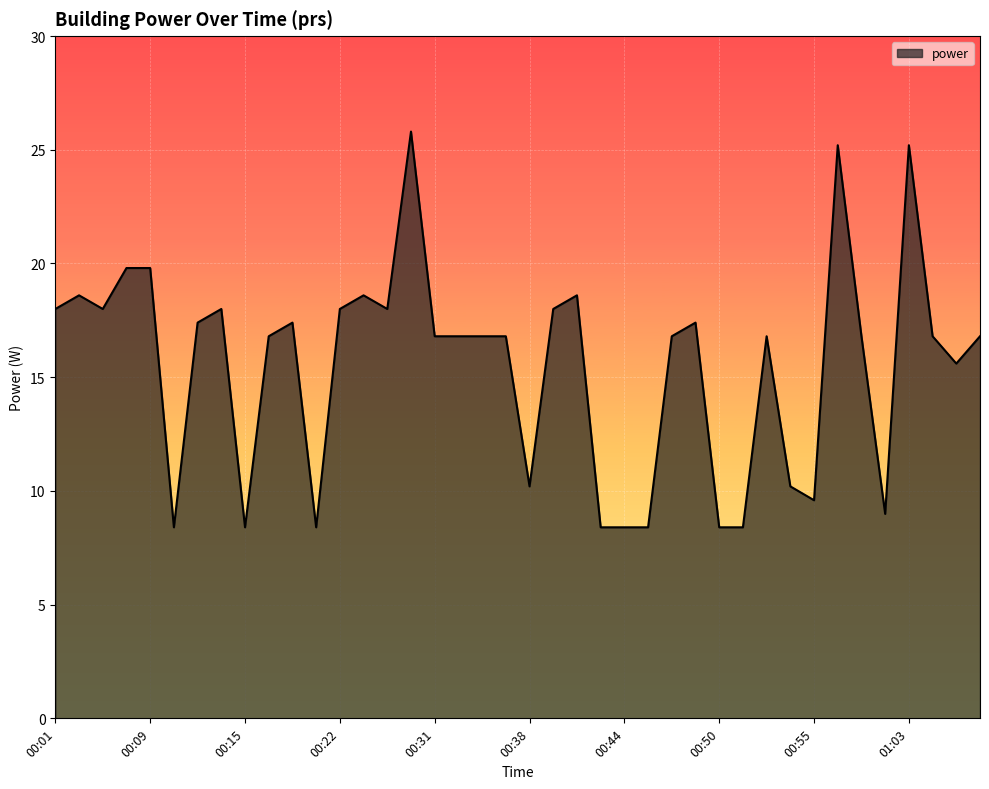

What is the maximum value shown in the chart?

25.8